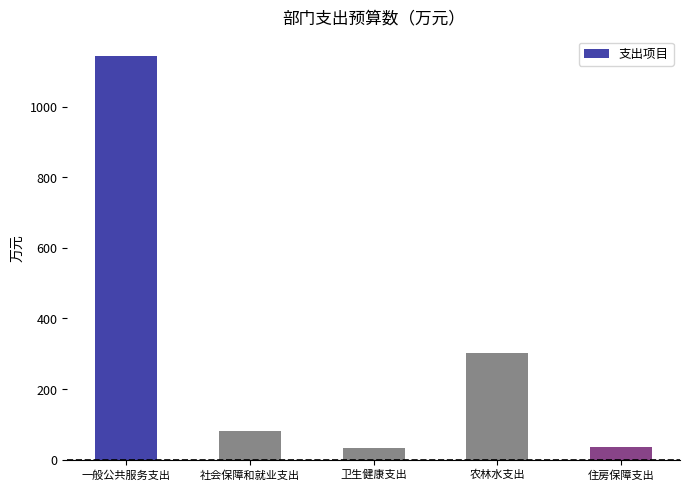

At which category does the chart reach its peak across all series?

一般公共服务支出